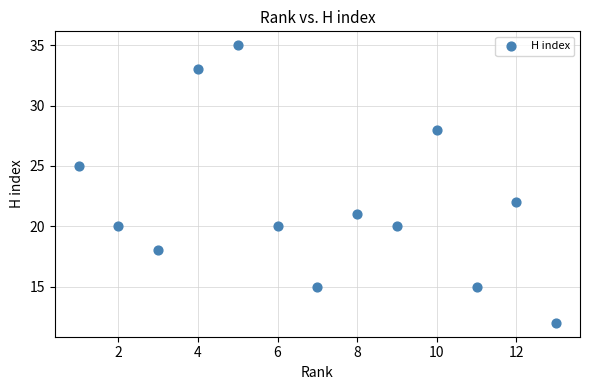

What Y value in the scatter plot is closest to 23?

22